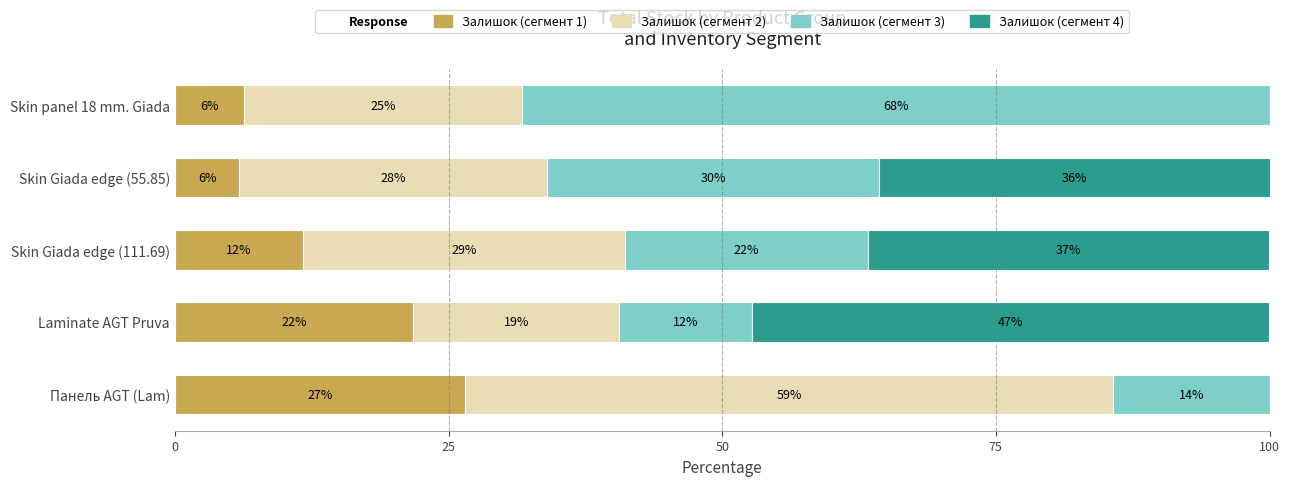

What are all the series names shown in the legend?

Залишок (сегмент 1), Залишок (сегмент 2), Залишок (сегмент 3), Залишок (сегмент 4)